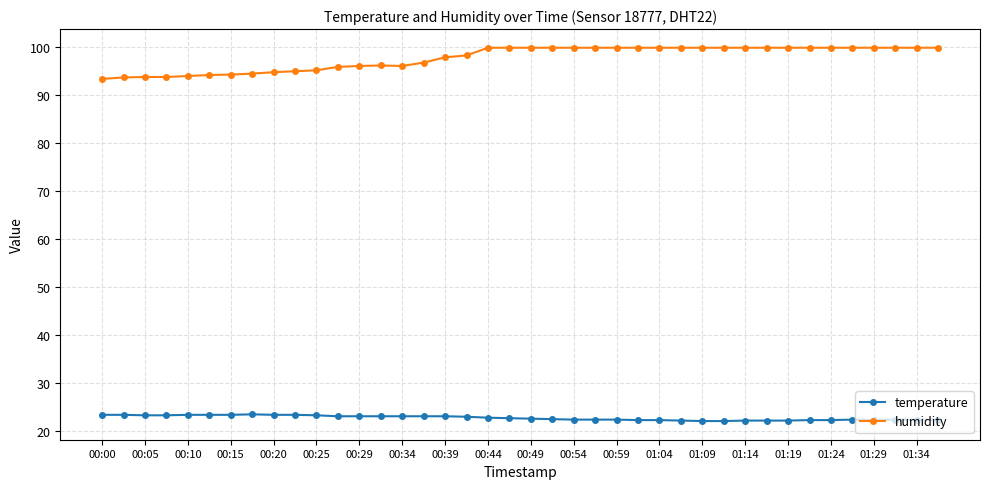

What is the value of the temperature point at the 11th from the left?

23.2